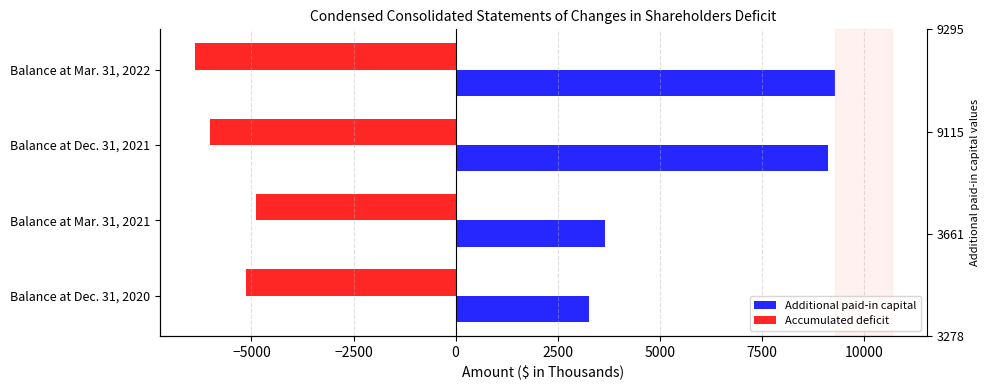

Reading left to right, list all the values displayed in this chart.

Additional paid-in capital: 3278	3661	9115	9295
Accumulated deficit: -5131	-4880	-6019	-6388